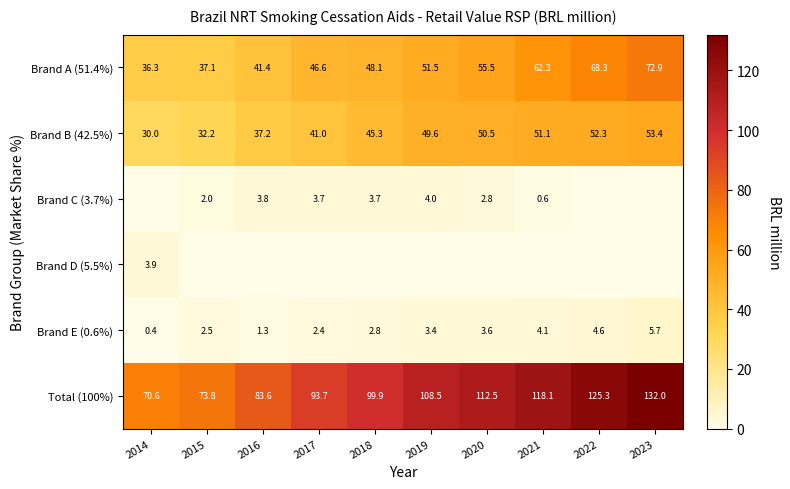

At which category is the sum across all series the highest?

2023